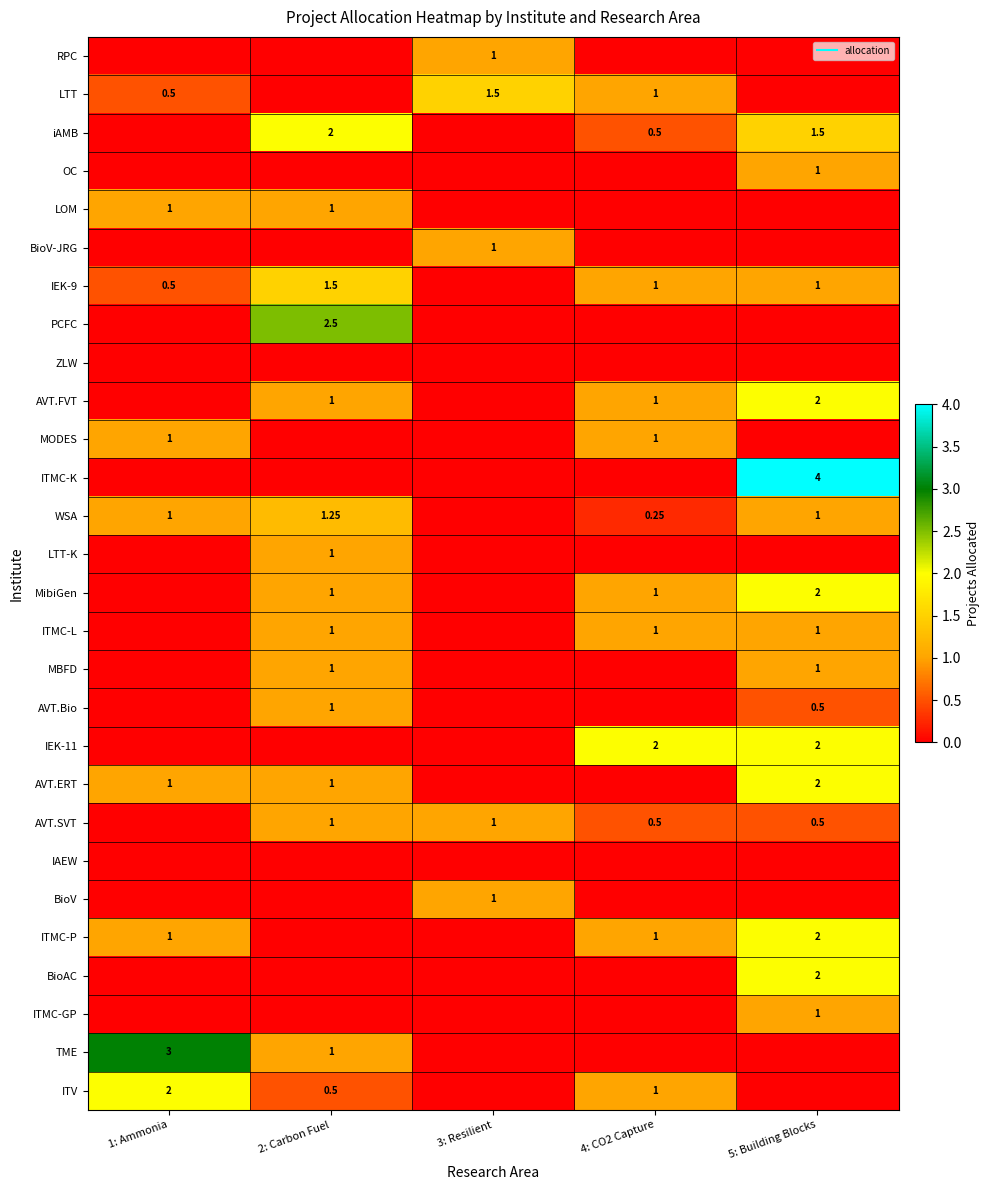

What is the difference between the maximum and second lowest values in the LOM series?

1.0